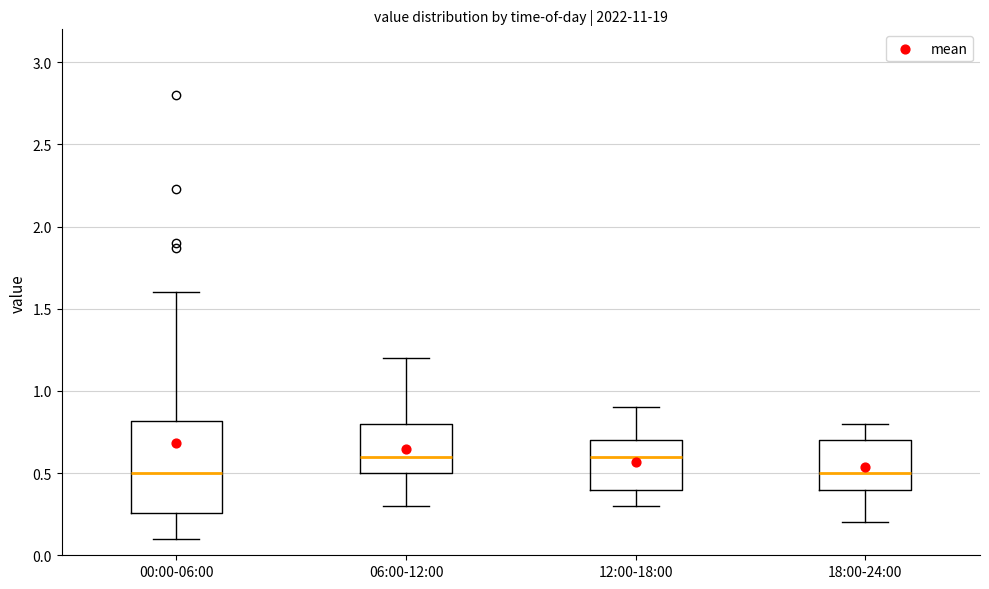

Reading left to right, transcribe this box plot: for each box, give where its median line is, the range the box spans, and where its two whiskers end, as read against the y-axis. The values are not printed on the chart, so give them approximately, as read against the axis.

00:00-06:00: median 0.50, box 0.25 to 0.80, whiskers 0.10 to 1.60
06:00-12:00: median 0.60, box 0.50 to 0.80, whiskers 0.30 to 1.20
12:00-18:00: median 0.60, box 0.40 to 0.70, whiskers 0.30 to 0.90
18:00-24:00: median 0.50, box 0.40 to 0.70, whiskers 0.20 to 0.80